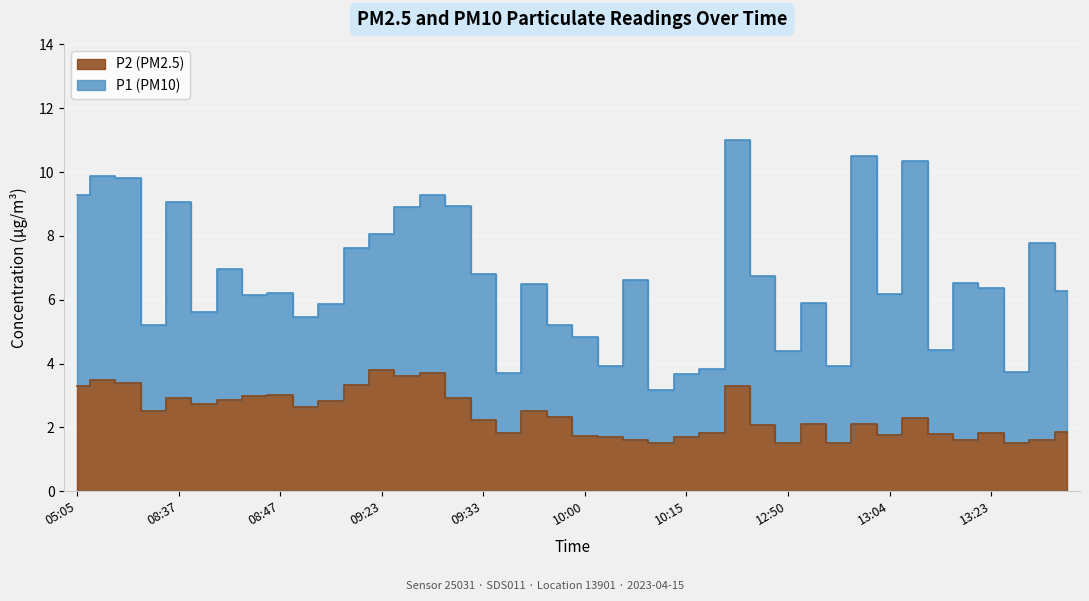

How many points are higher than both their immediate neighbors (excluding endpoints)?

11